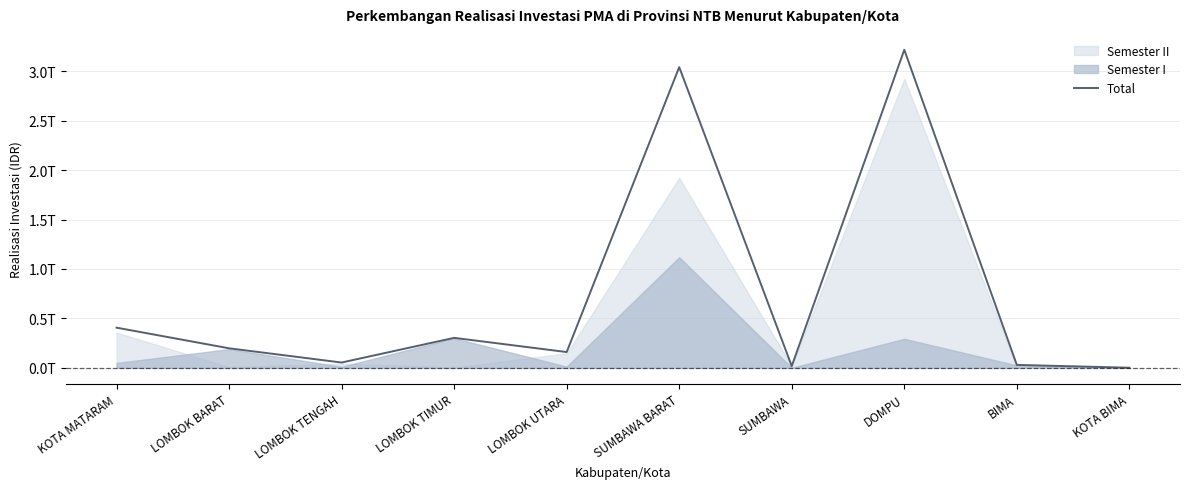

At which category does the chart reach its minimum across all series?

KOTA BIMA